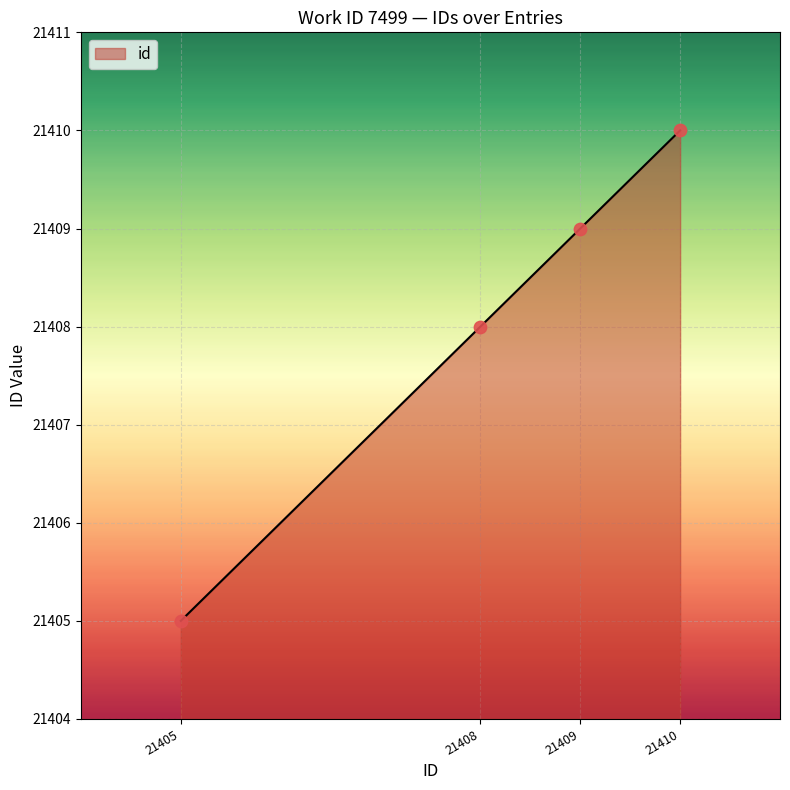

What is the change in value from 21405 to 21408?

+3